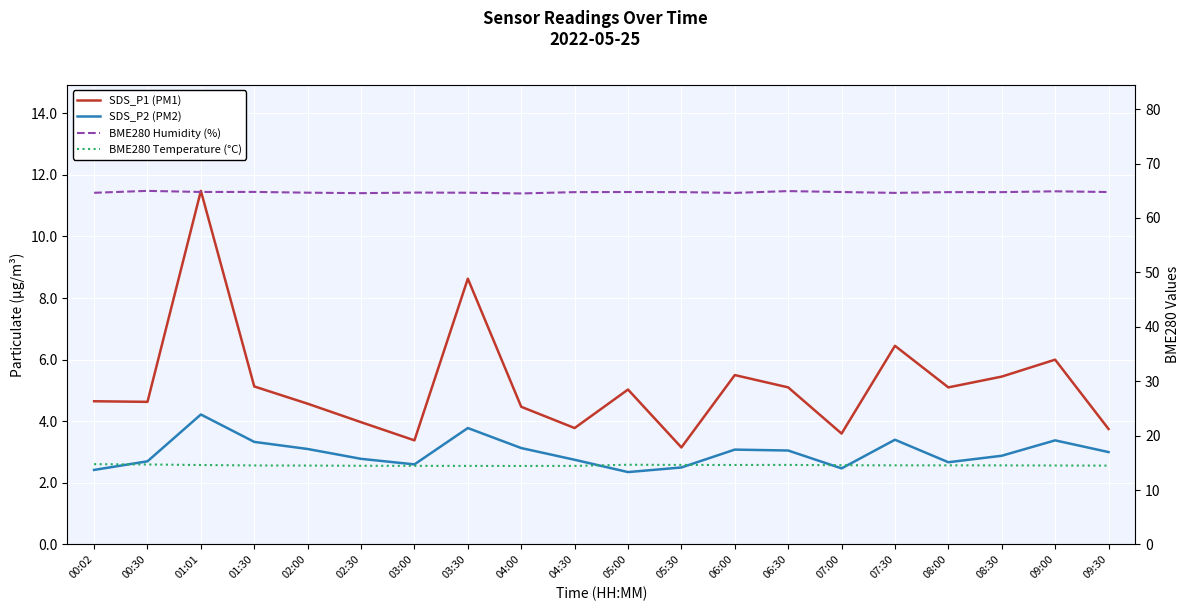

At how many categories does at least one series exceed 21?

20